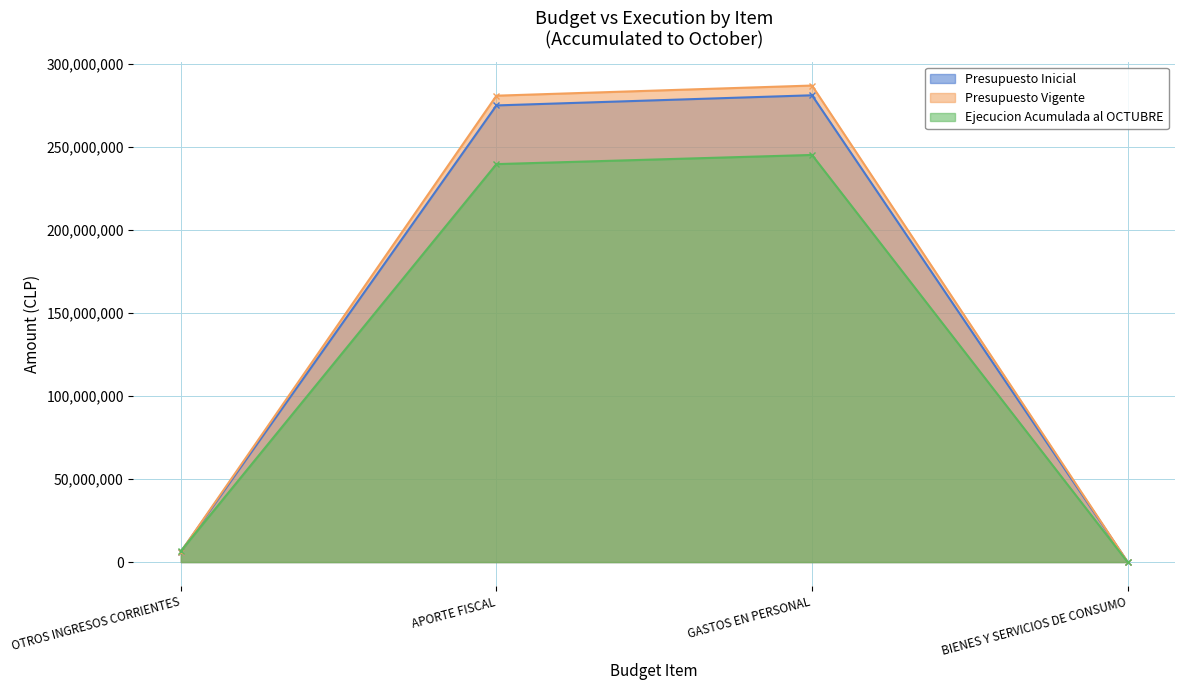

How many interior local peaks does the Presupuesto Vigente series have?

1